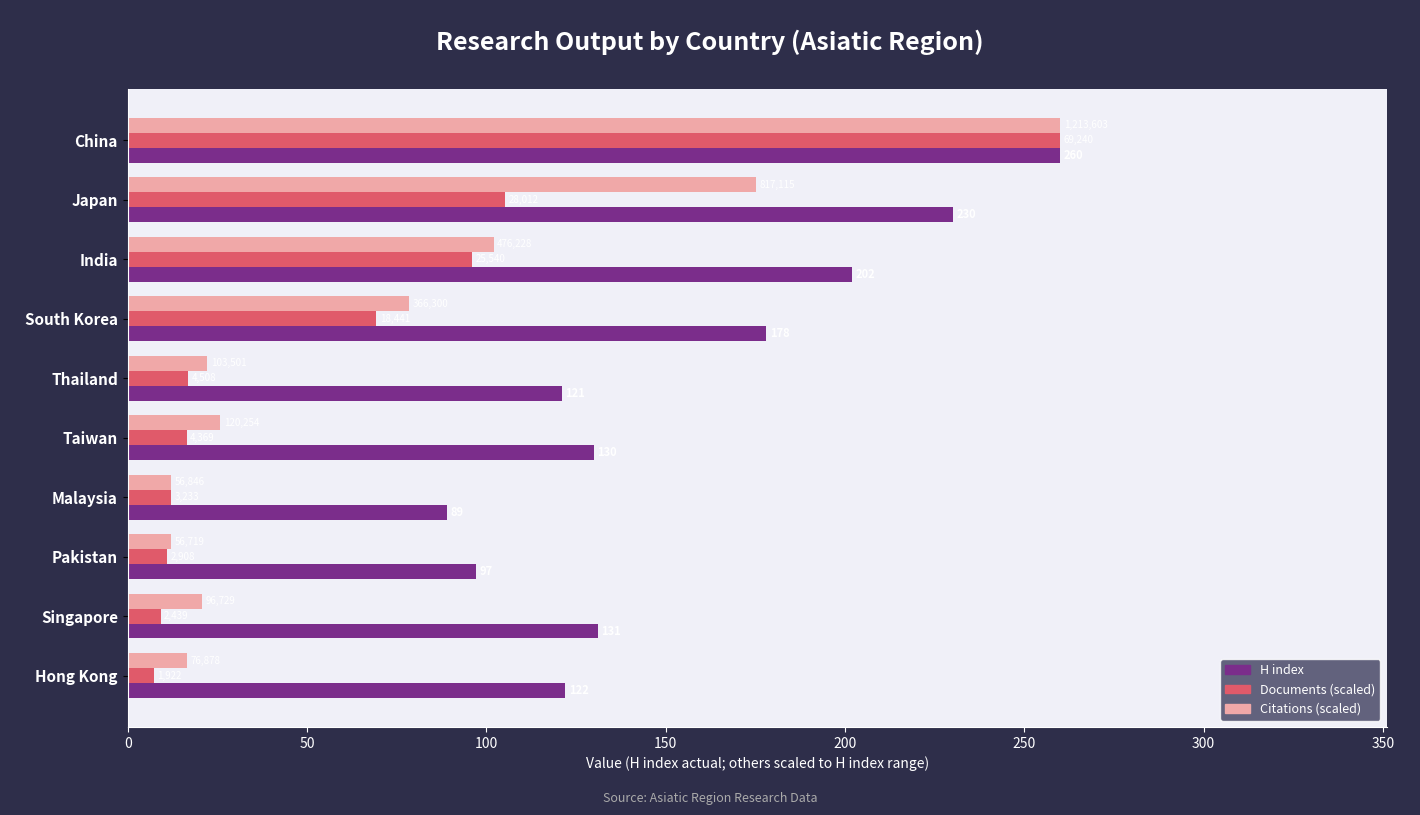

What are all the series names shown in the legend?

H index, Documents (scaled), Citations (scaled)